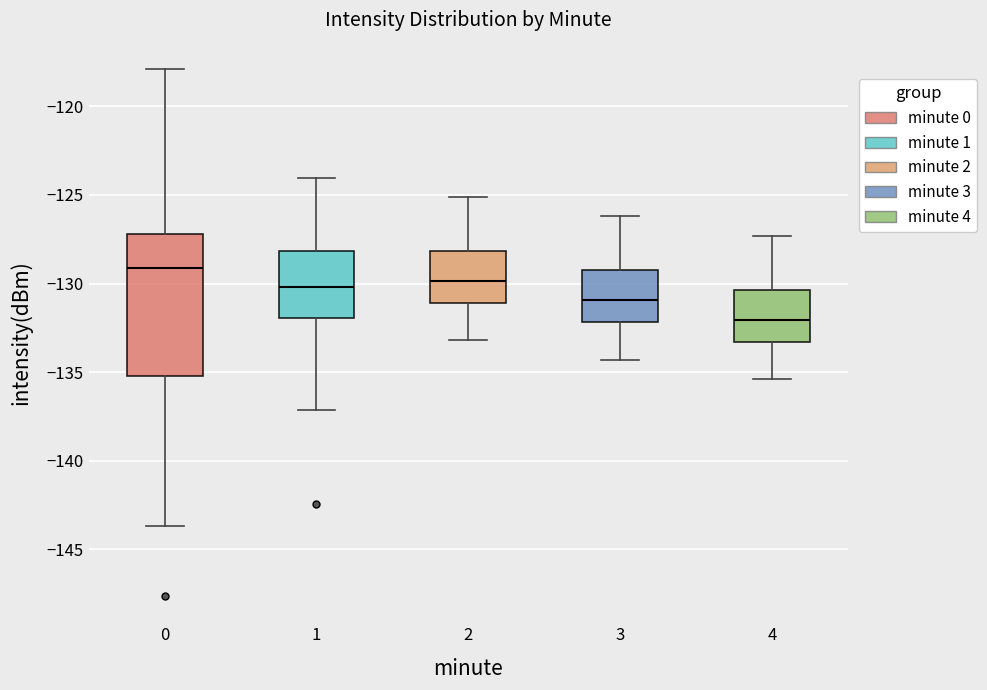

Comparing the boxes themselves (not the whiskers), which one is the tallest?

0